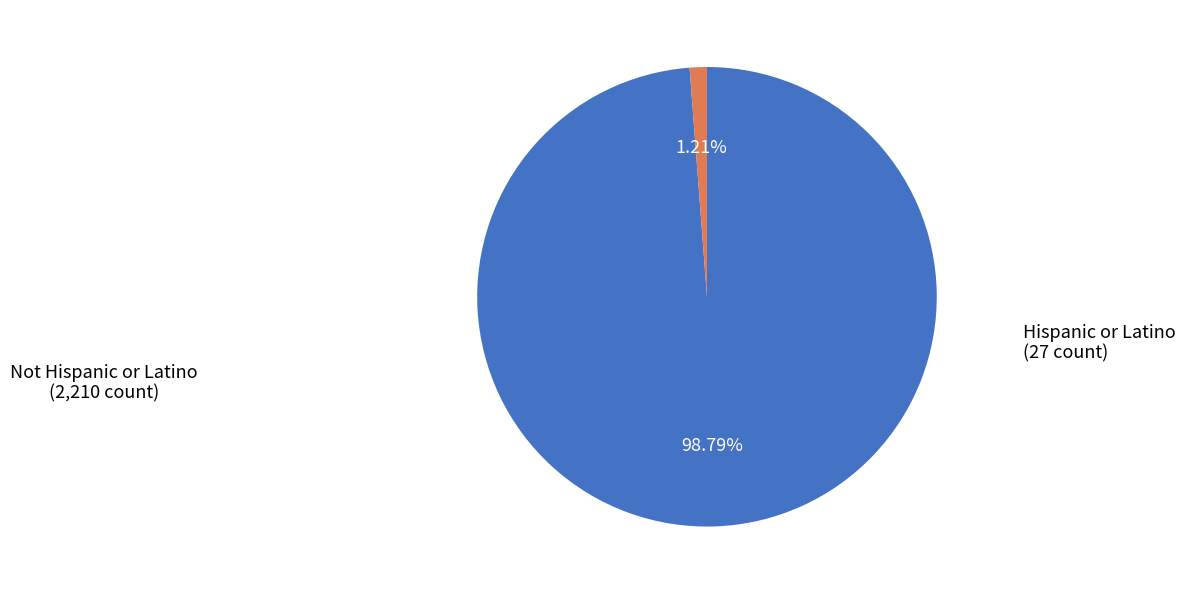

True or false: Not Hispanic or Latino accounts for 99% of the total.

True